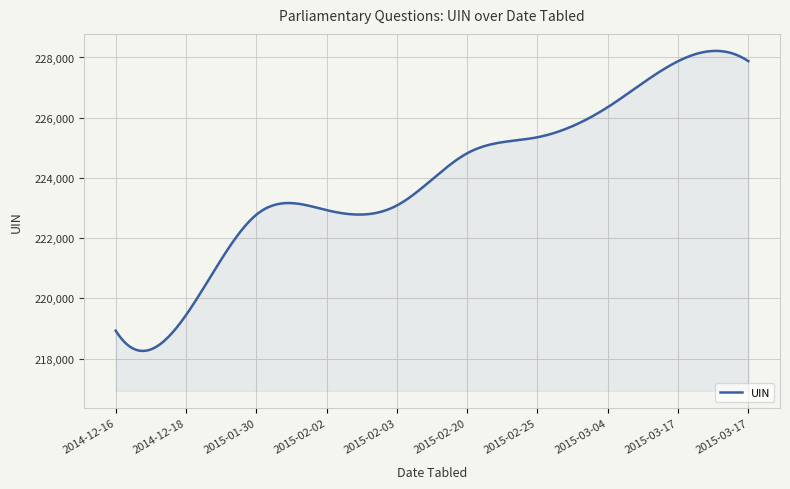

What is the greatest value displayed?

228219.3